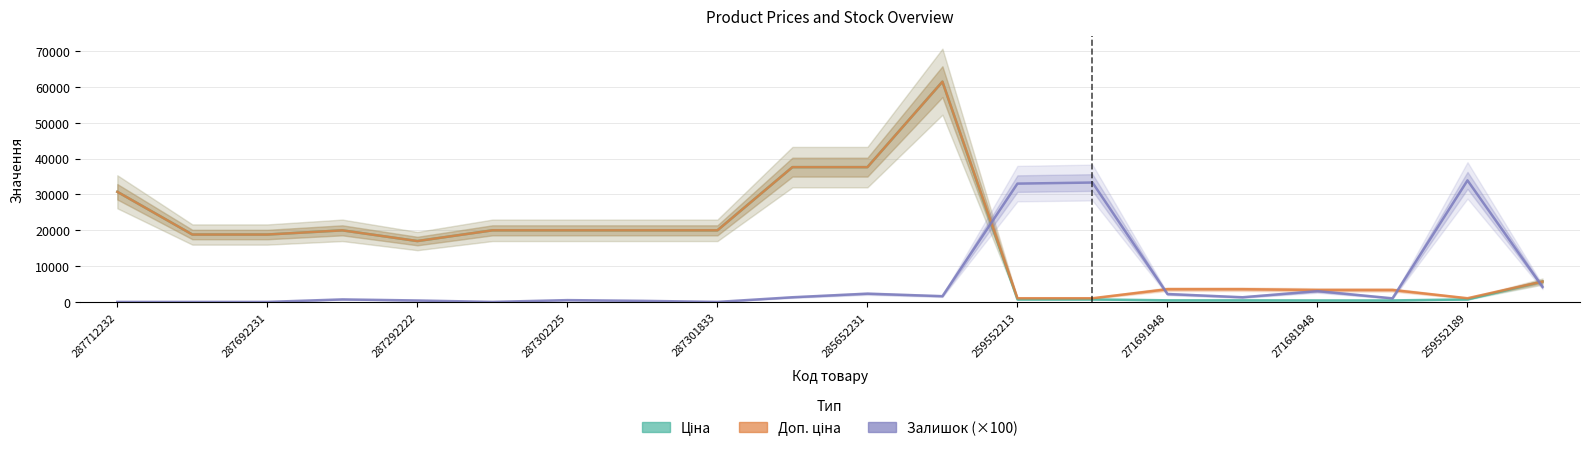

What position from the left is 15?

16